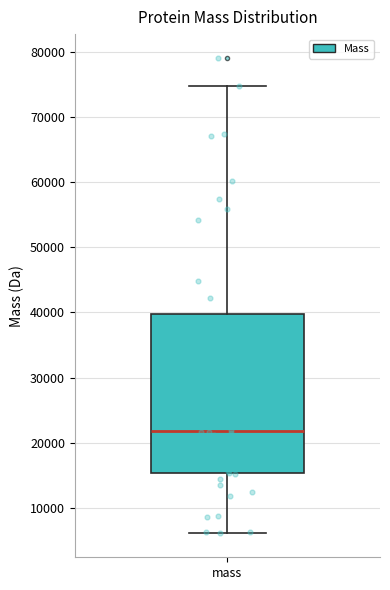

Where does the upper whisker of the box for mass end on the y-axis? The values are not printed on the chart, so give them approximately, as read against the axis.

75000